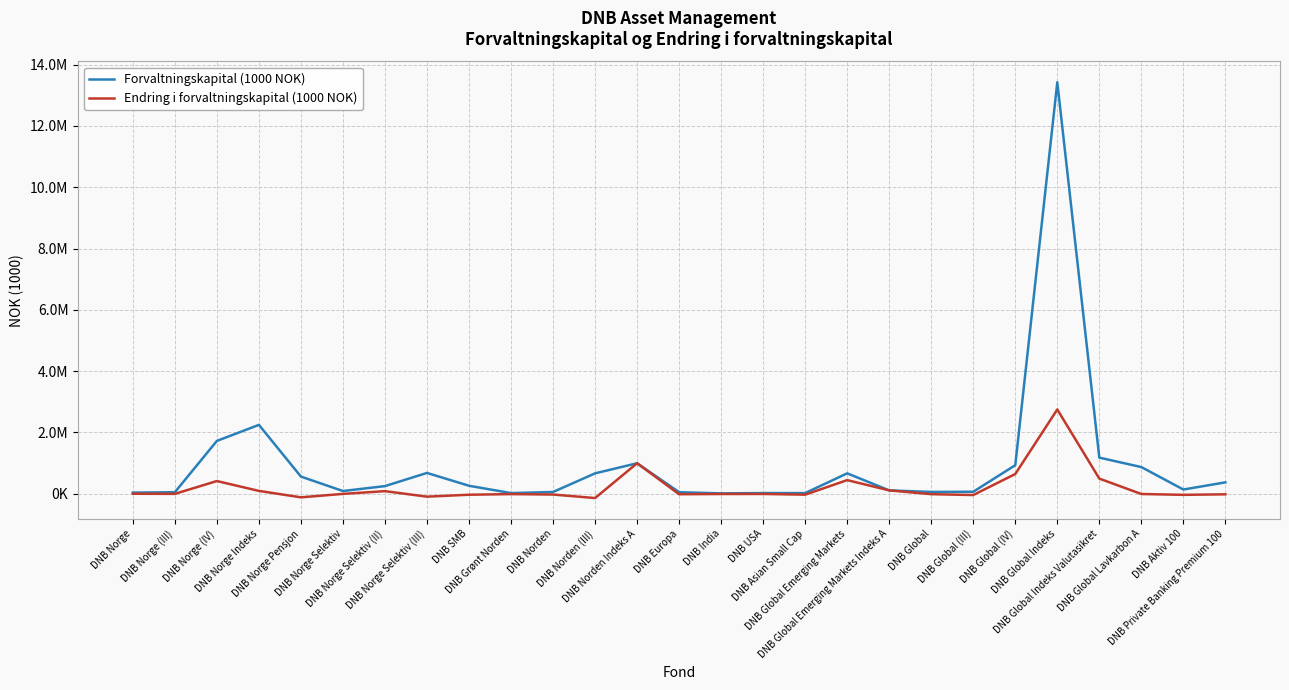

What are all the series names shown in the legend?

Forvaltningskapital (1000 NOK), Endring i forvaltningskapital (1000 NOK)